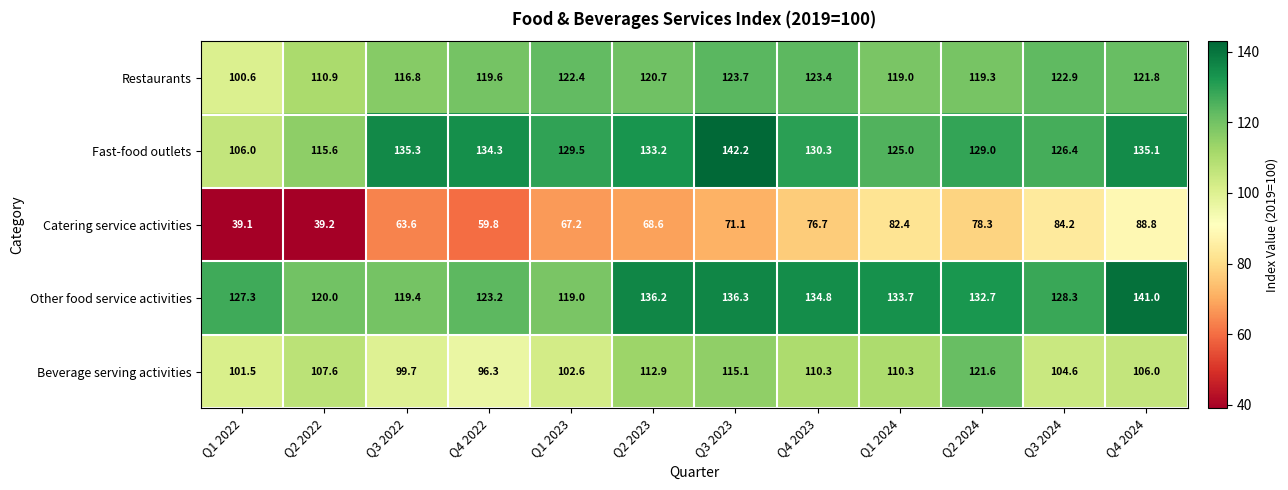

At which label is Restaurants closest to 112?

Q2 2022